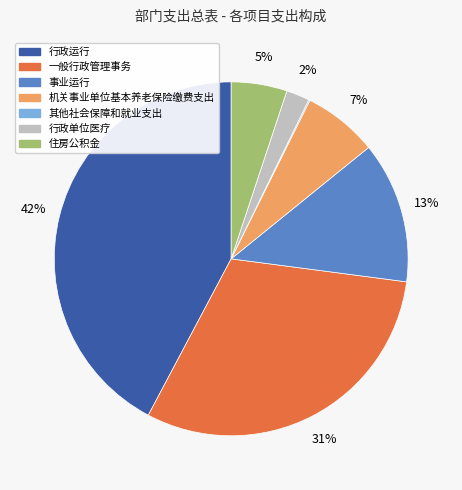

What percentage is the 机关事业单位基本养老保险缴费支出 slice, to the nearest percent?

7%